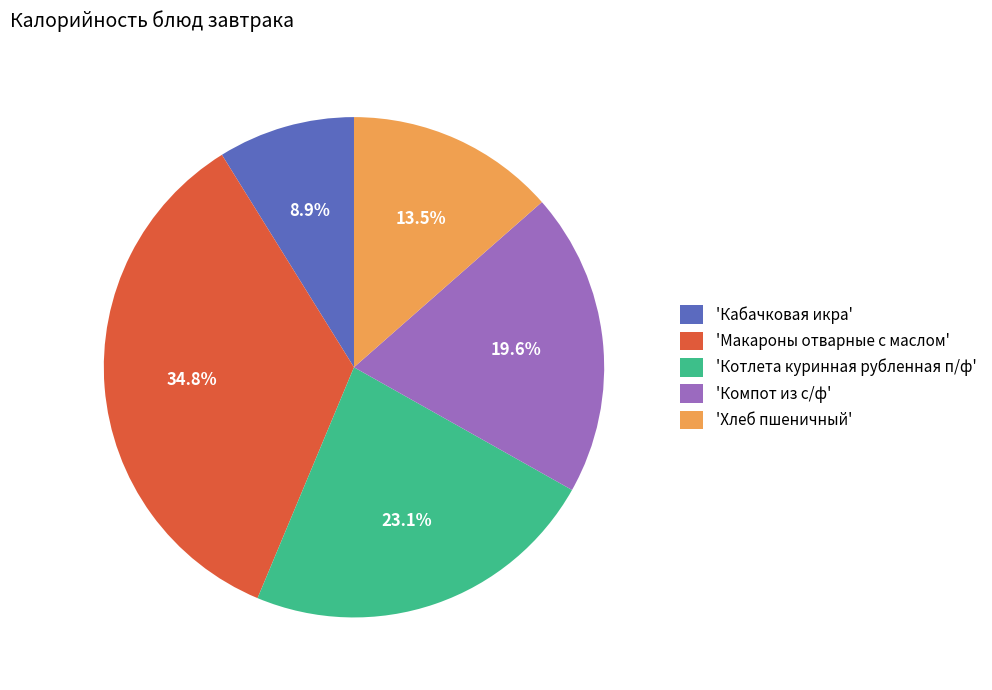

Rank the categories by value from lowest to highest.

'Кабачковая икра', 'Хлеб пшеничный', 'Компот из с/ф', 'Котлета куринная рубленная п/ф', 'Макароны отварные с маслом'